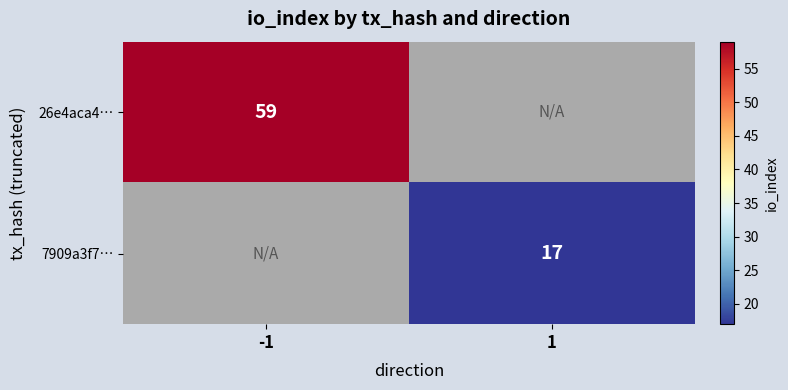

At which category does the chart reach its minimum across all series?

1